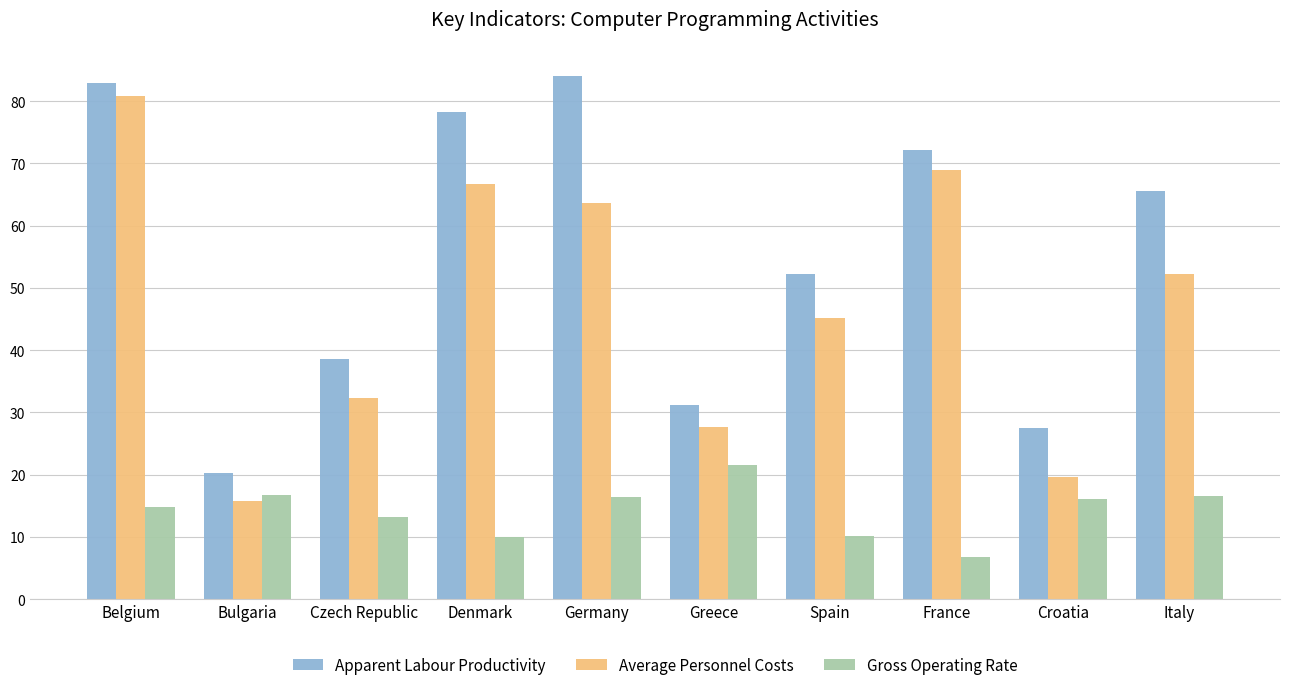

Which series has the largest total across all categories?

Apparent Labour Productivity